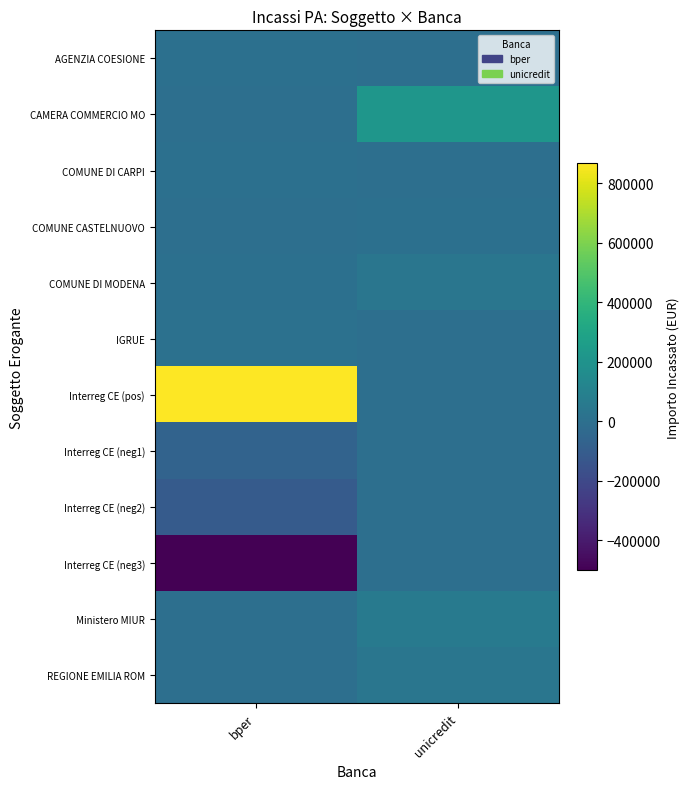

How many categories are shown in the chart?

2